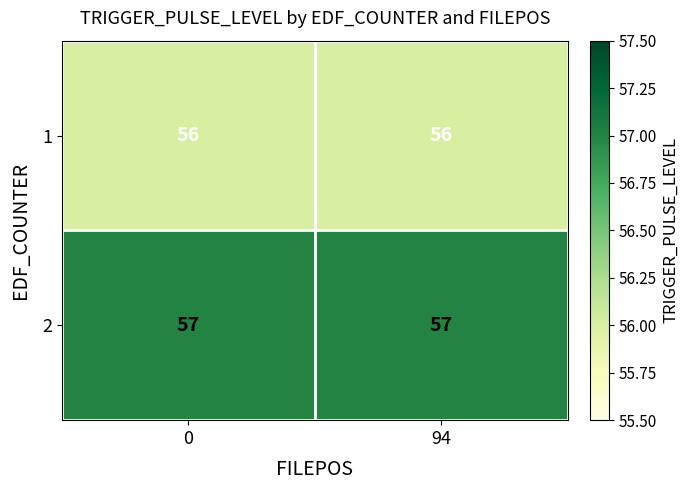

True or false: 1 has a value of 95 at 94.

False